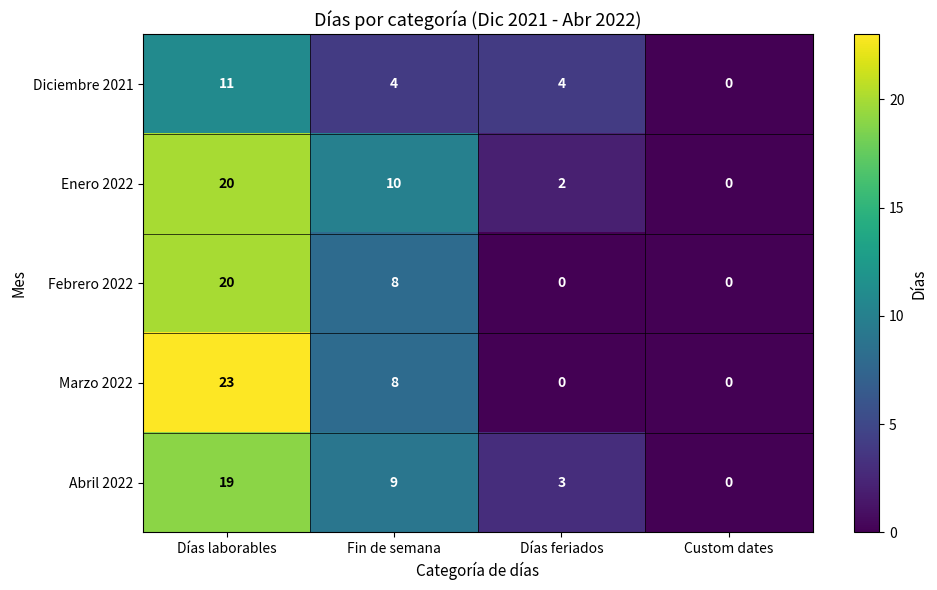

Which series has the largest range (max minus min)?

Marzo 2022